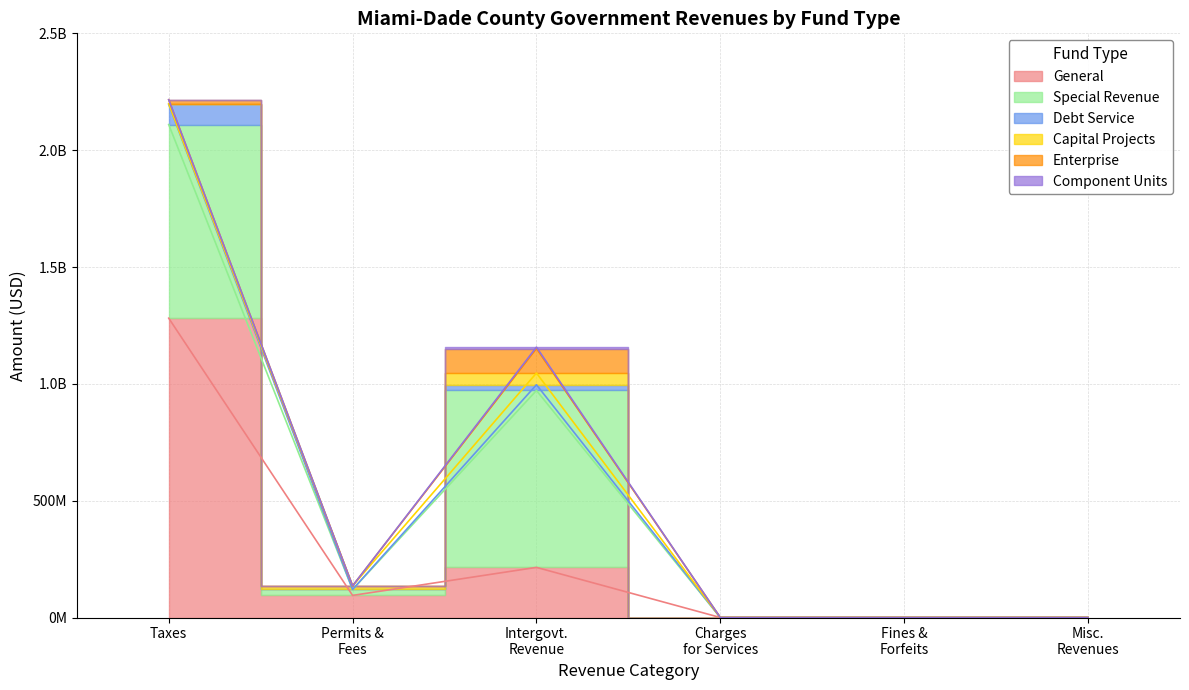

True or false: Special Revenue has more than 1 points higher than both neighbors.

False